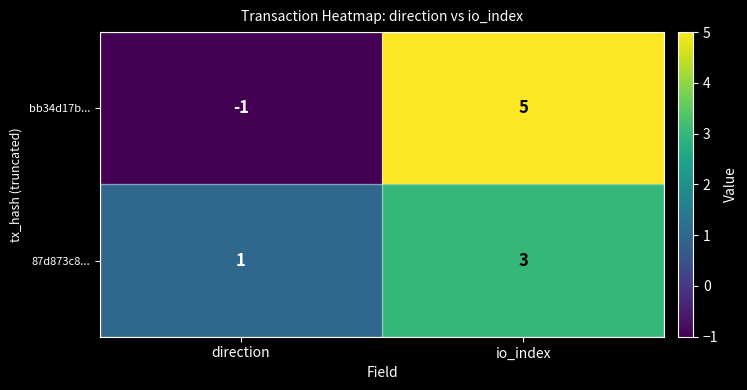

Which label corresponds to the largest value in the chart?

io_index